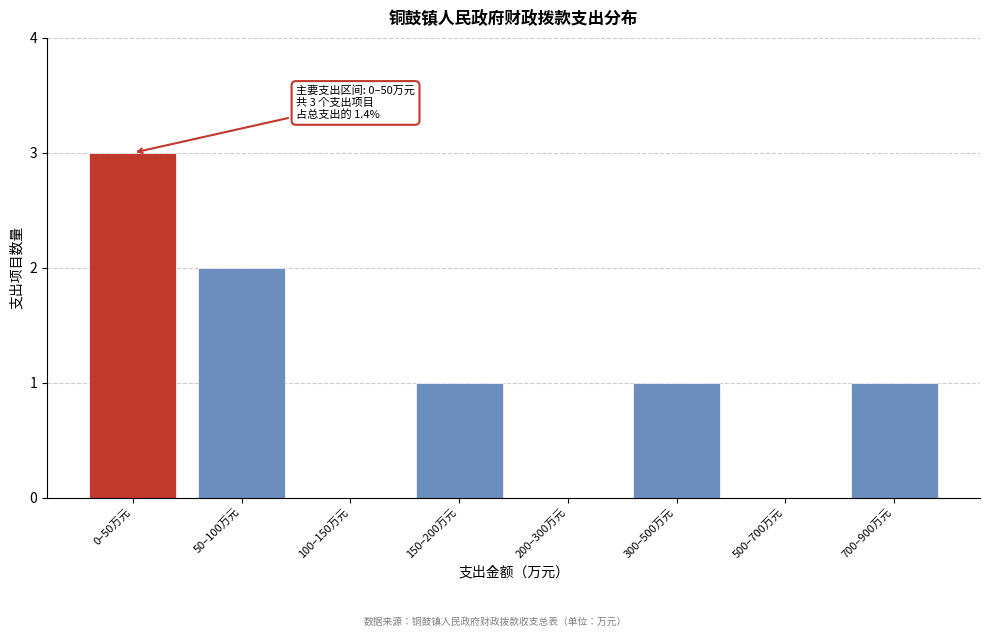

Reading left to right, transcribe all the data shown in this chart.

0–50万元=3	50–100万元=2	100–150万元=0	150–200万元=1	200–300万元=0	300–500万元=1	500–700万元=0	700–900万元=1